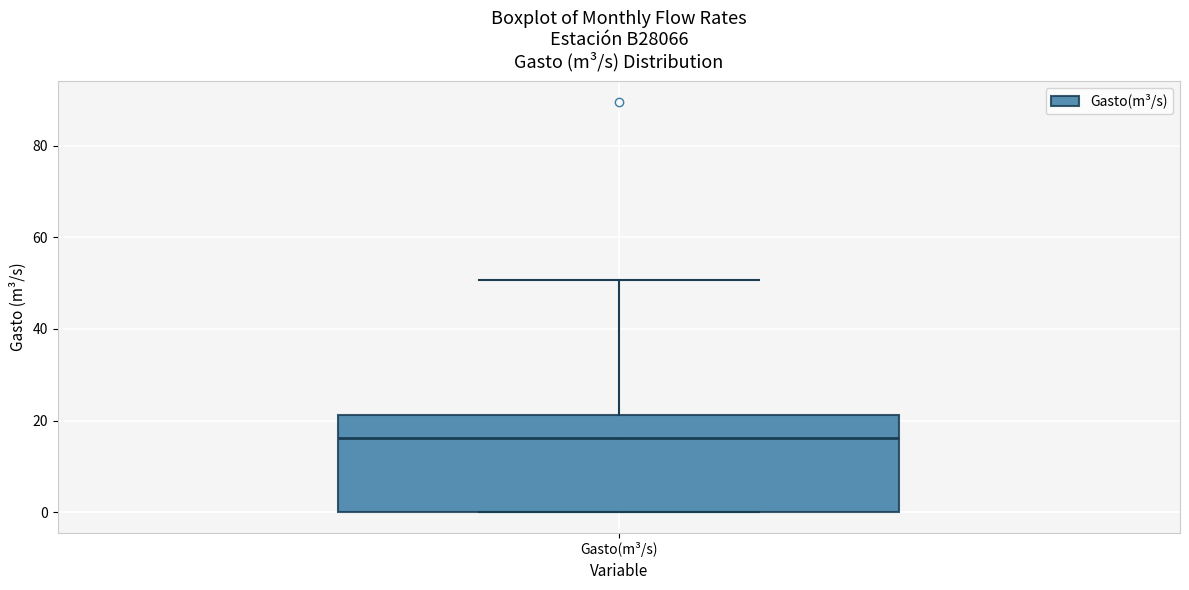

Read this box plot against the y-axis: the position of the median line, the range covered by the box, and the ends of both whiskers. The values are not printed on the chart, so give them approximately, as read against the axis.

median 16, box 0 to 22, whiskers 0 to 50